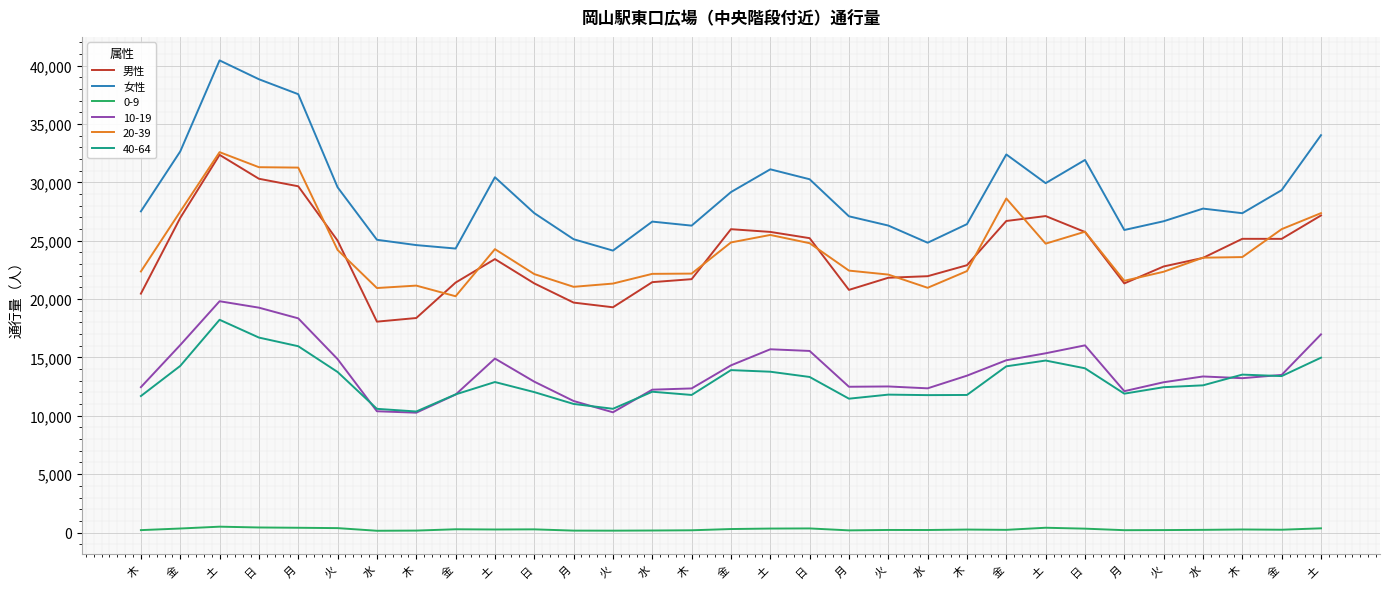

What is the spread (max minus min) of values at 木?

7050